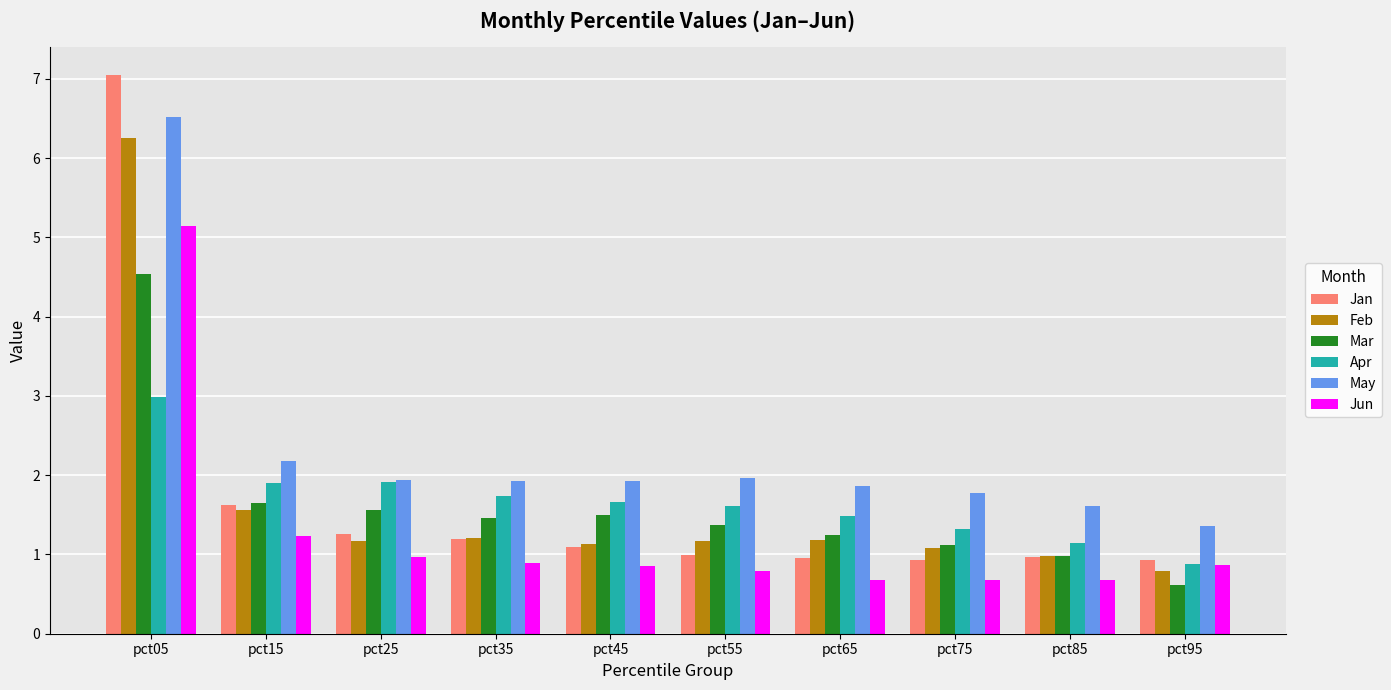

What is the lowest value of the May series?

1.4